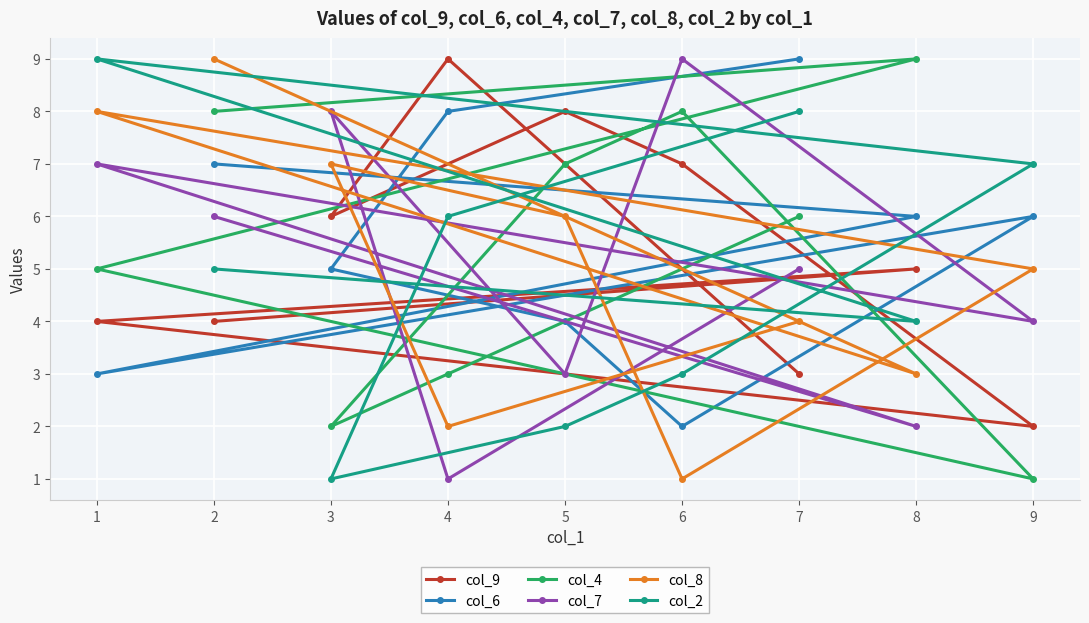

Where is the first local maximum for col_8?

1